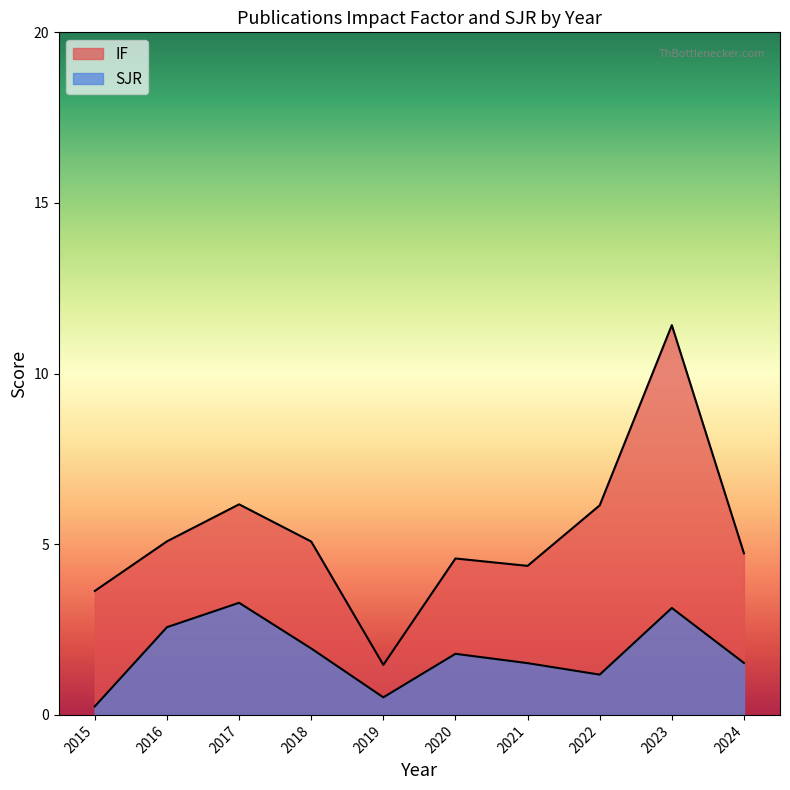

How many lines are shown in the chart?

2